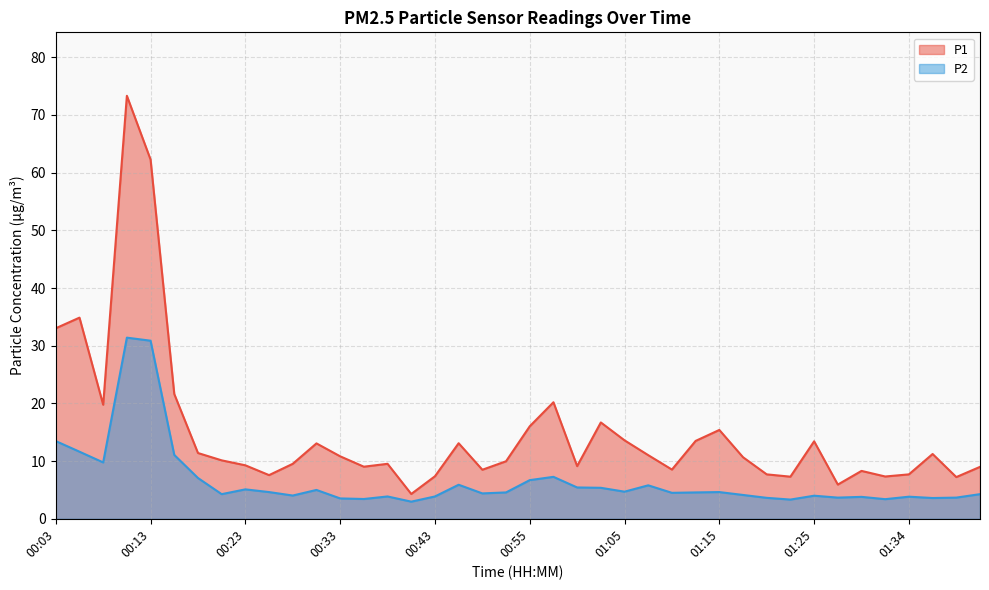

How many series are shown in this chart?

2